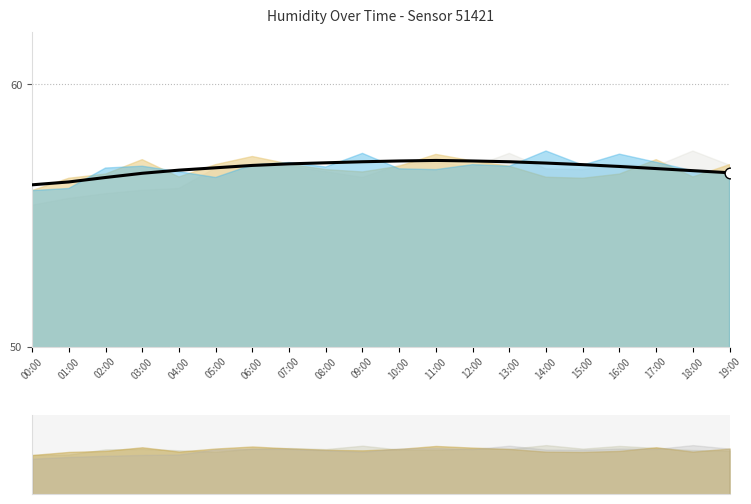

What is the change in value from 02:00 to 19:00?

+0.2